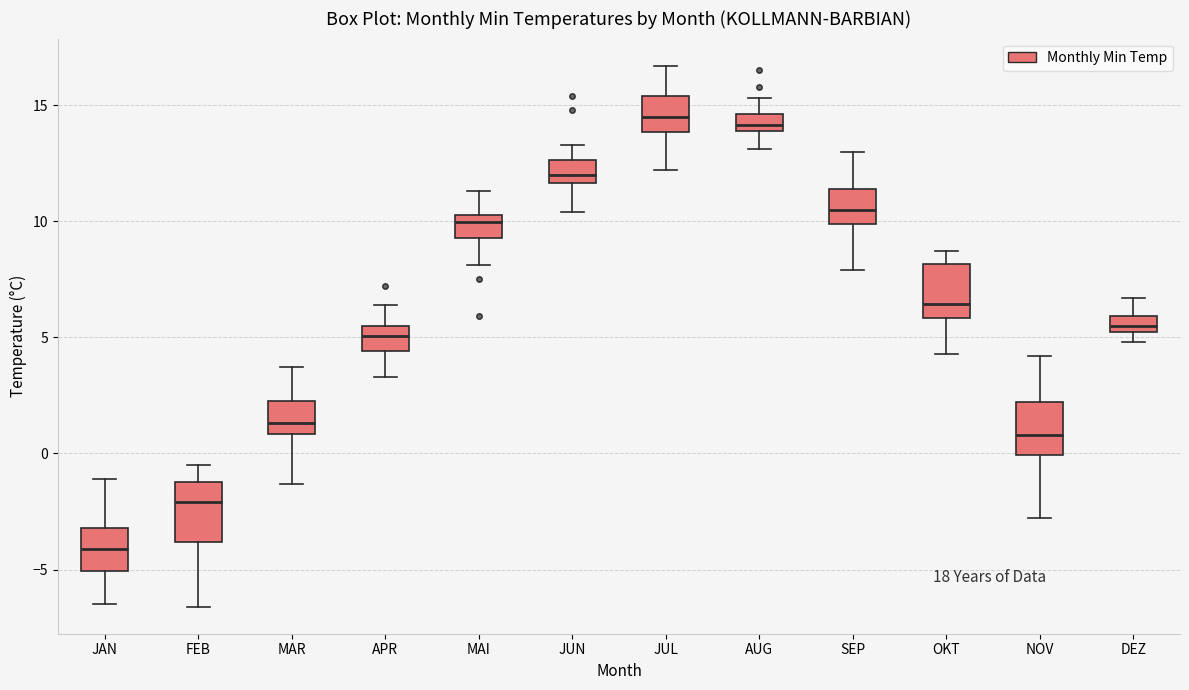

Where is the lower edge of the box for FEB on the y-axis? The values are not printed on the chart, so give them approximately, as read against the axis.

-4.0